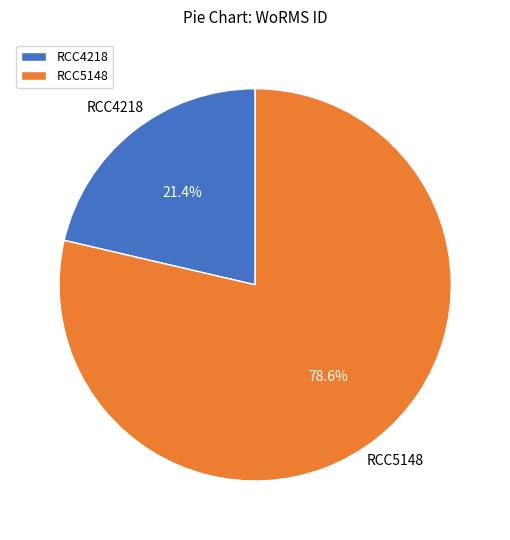

Which slice is the smallest?

RCC4218